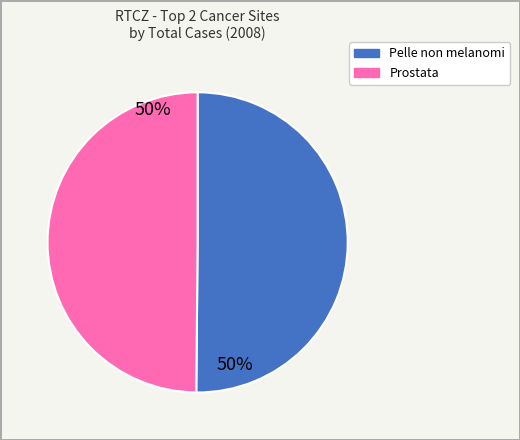

To the nearest percent, what is the average slice percentage?

50%